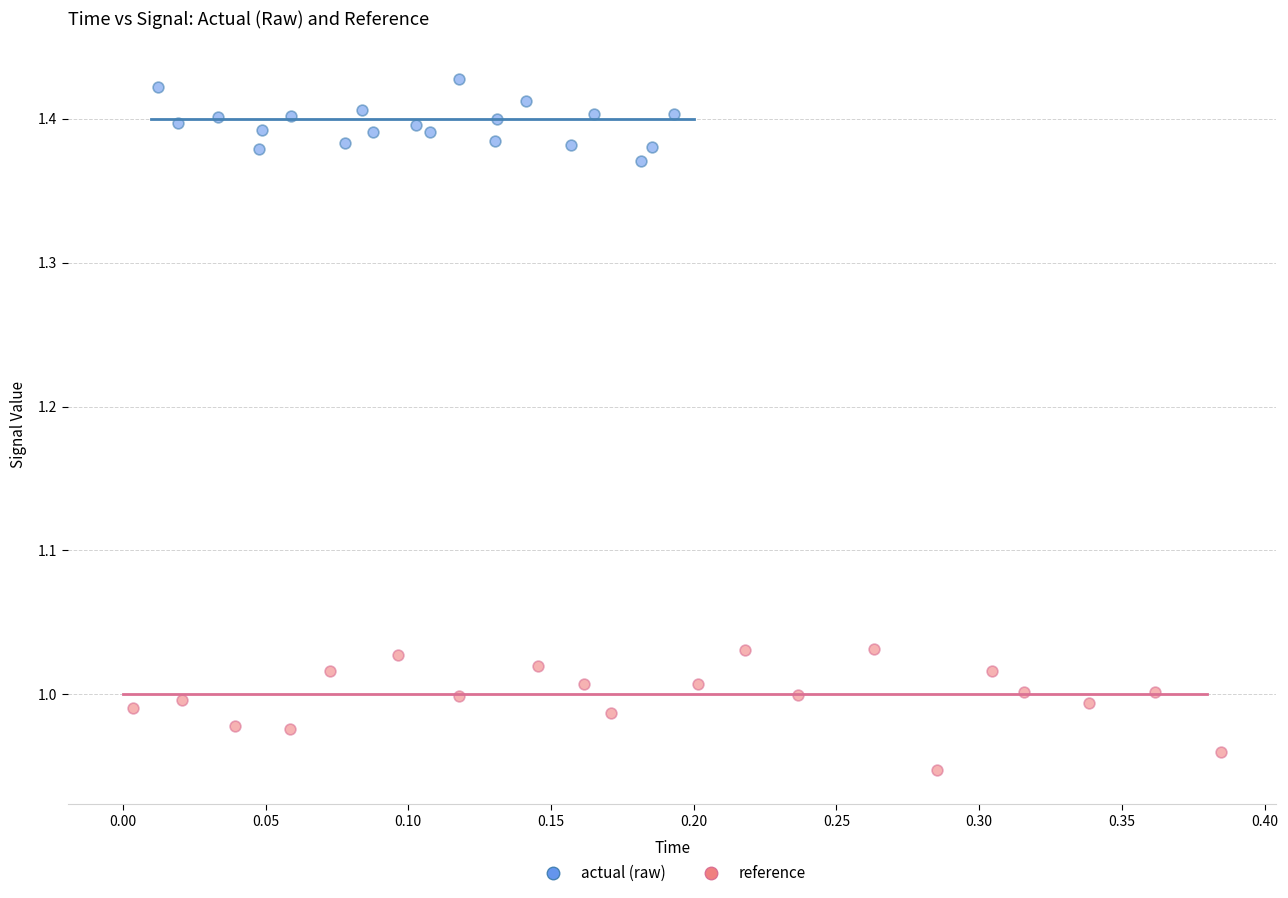

Which series reaches the maximum Y coordinate?

actual (raw)